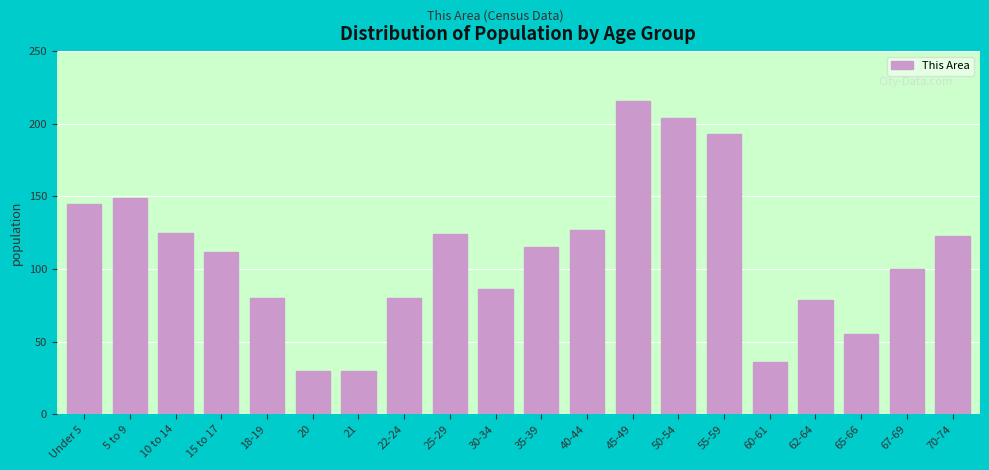

Reading left to right, extract all data points from this chart.

Under 5=145	5 to 9=149	10 to 14=125	15 to 17=112	18-19=80	20=30	21=30	22-24=80	25-29=124	30-34=86	35-39=115	40-44=127	45-49=216	50-54=204	55-59=193	60-61=36	62-64=79	65-66=55	67-69=100	70-74=123